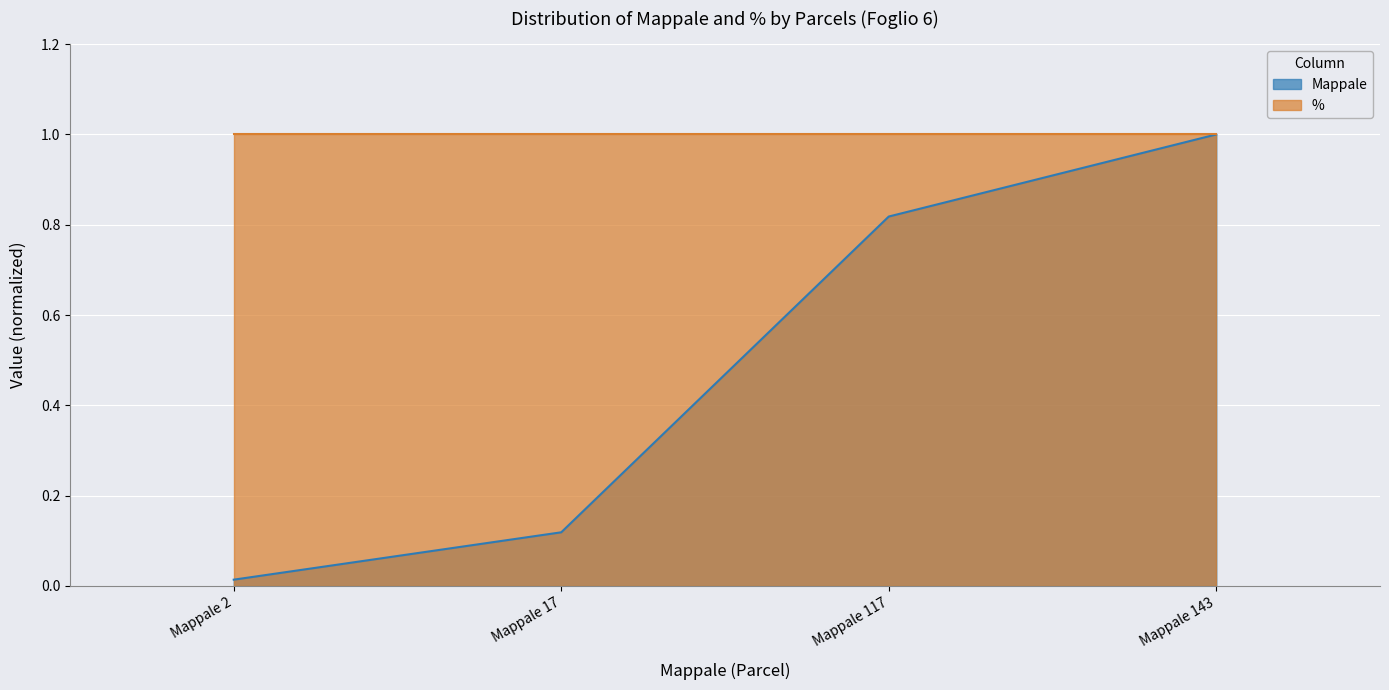

Reading left to right, extract all data points from this chart.

Mappale 2=0.0	Mappale 17=0.1	Mappale 117=0.8	Mappale 143=1.0